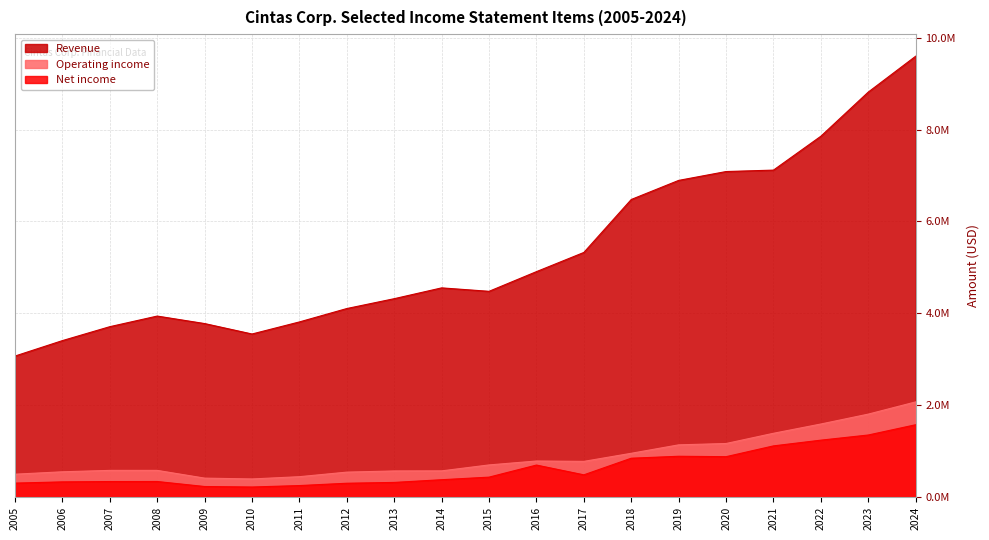

Which series has the largest range (max minus min)?

Revenue